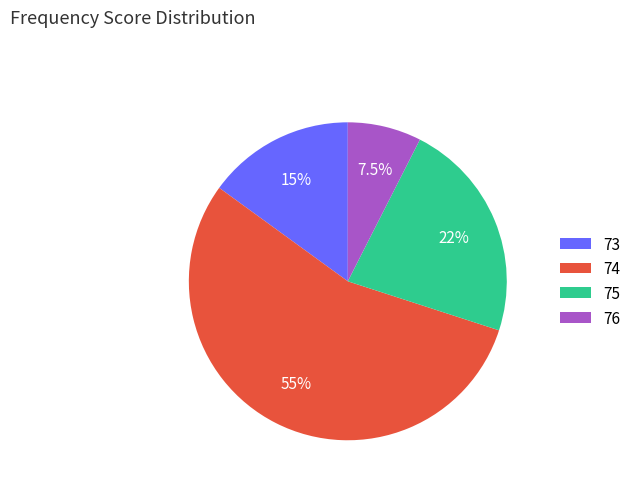

What is the largest slice in the pie chart?

74